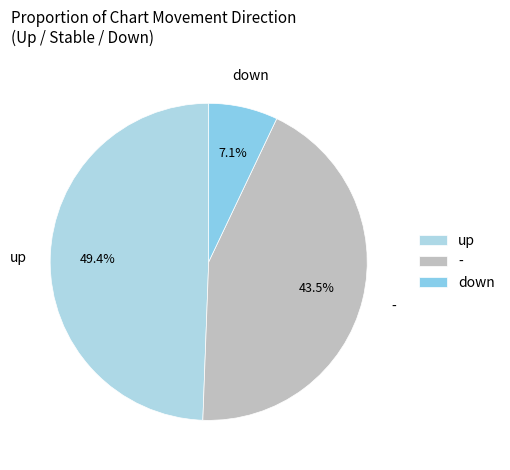

Which slice is the largest?

up